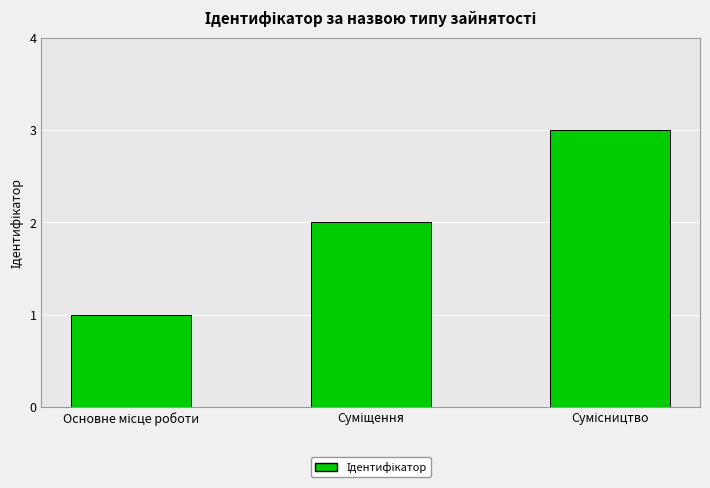

What is the greatest value displayed?

3